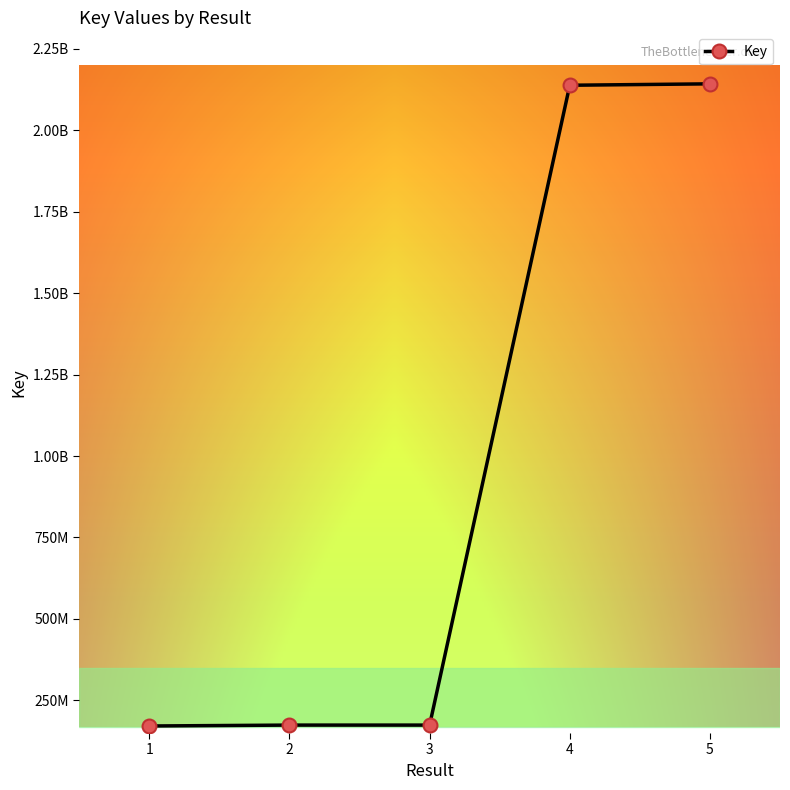

Is this an area chart (filled region under the line)?

No